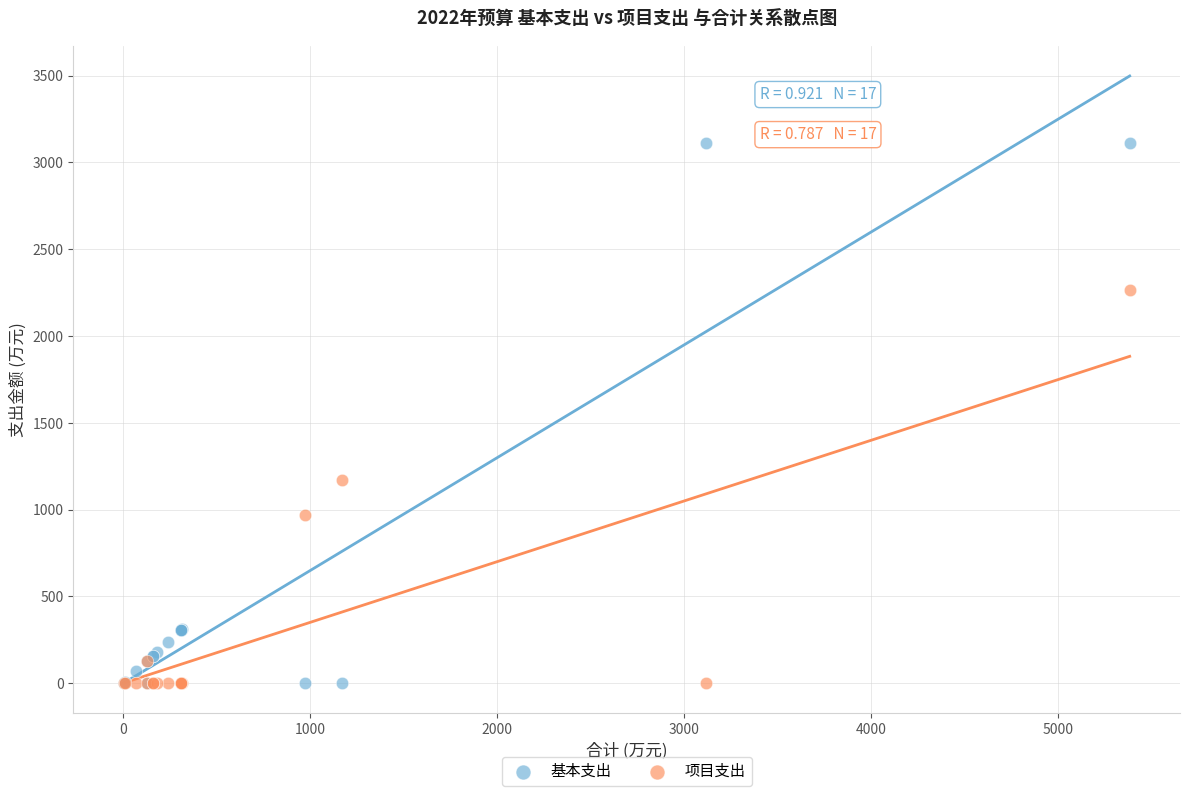

In the 基本支出 series, what Y value is closest to 1556?

314.3